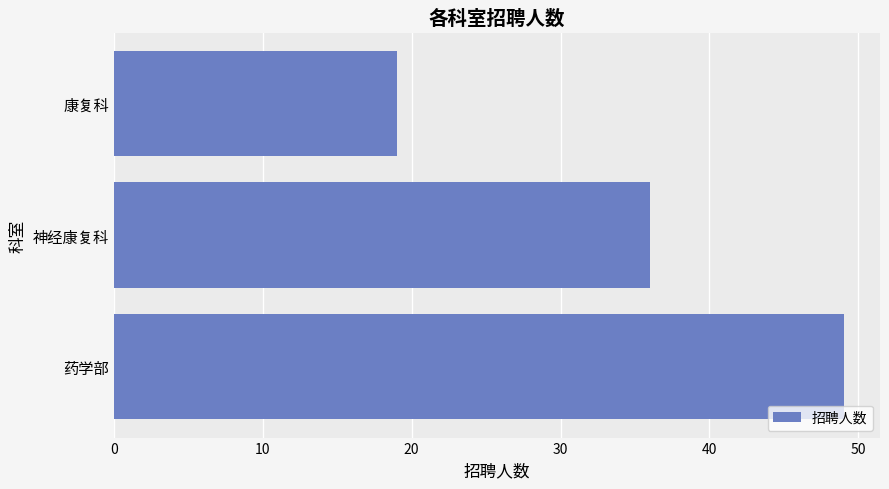

What is the average value?

35